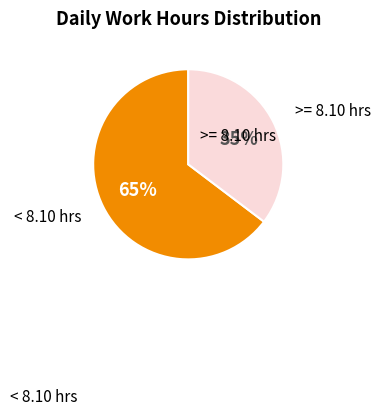

To the nearest percent, what is the average slice percentage?

50%